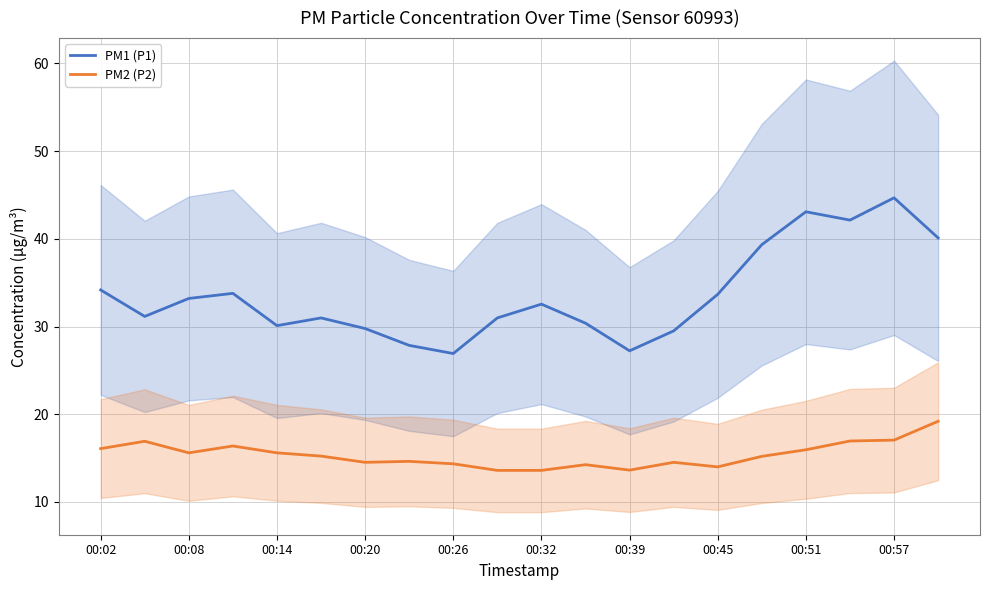

The PM1 (P1) series shows 26.9 at 00:26. True or false?

True